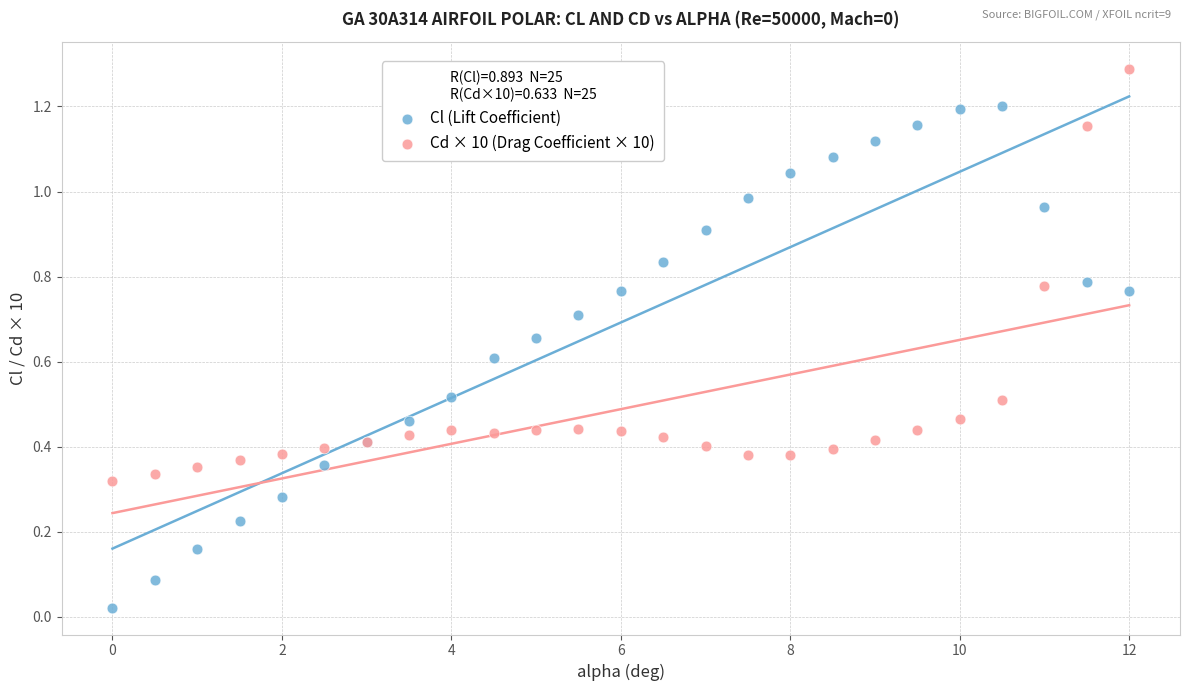

Which series contains the lowest Y value?

Cl (Lift Coefficient)